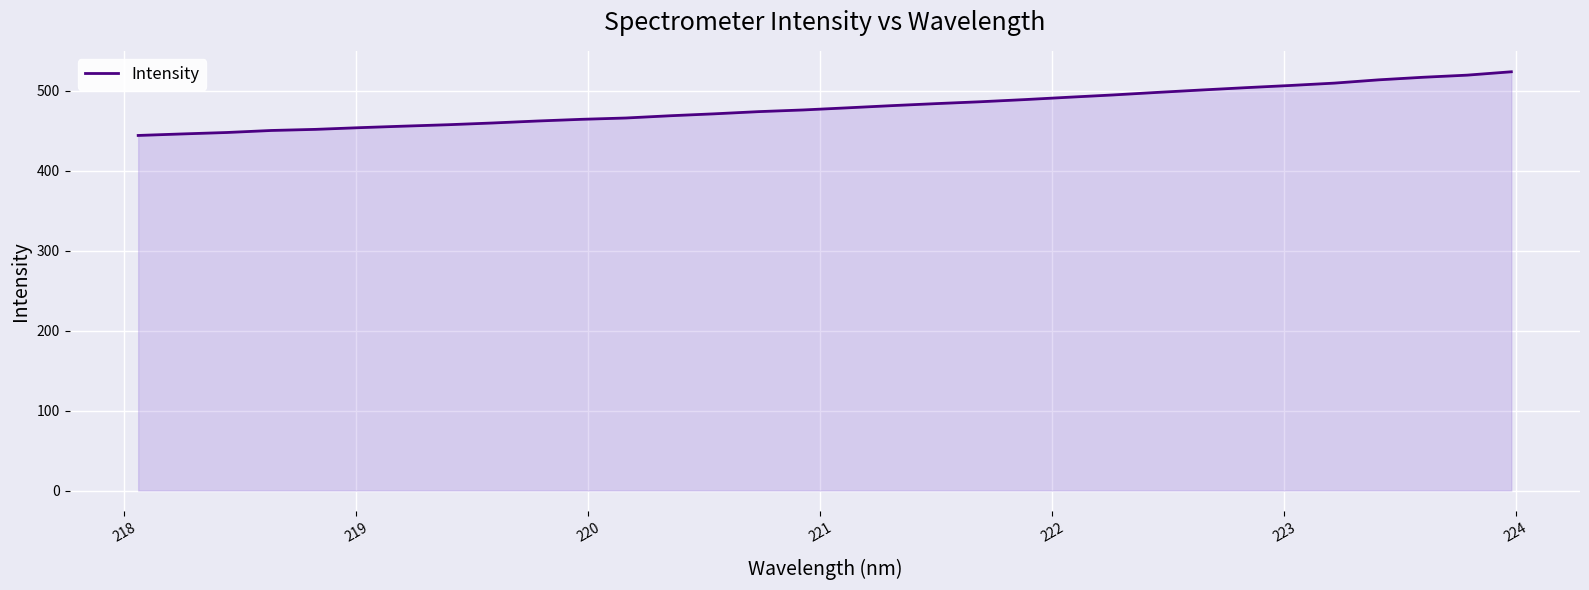

What is the minimum value shown in the chart?

444.2